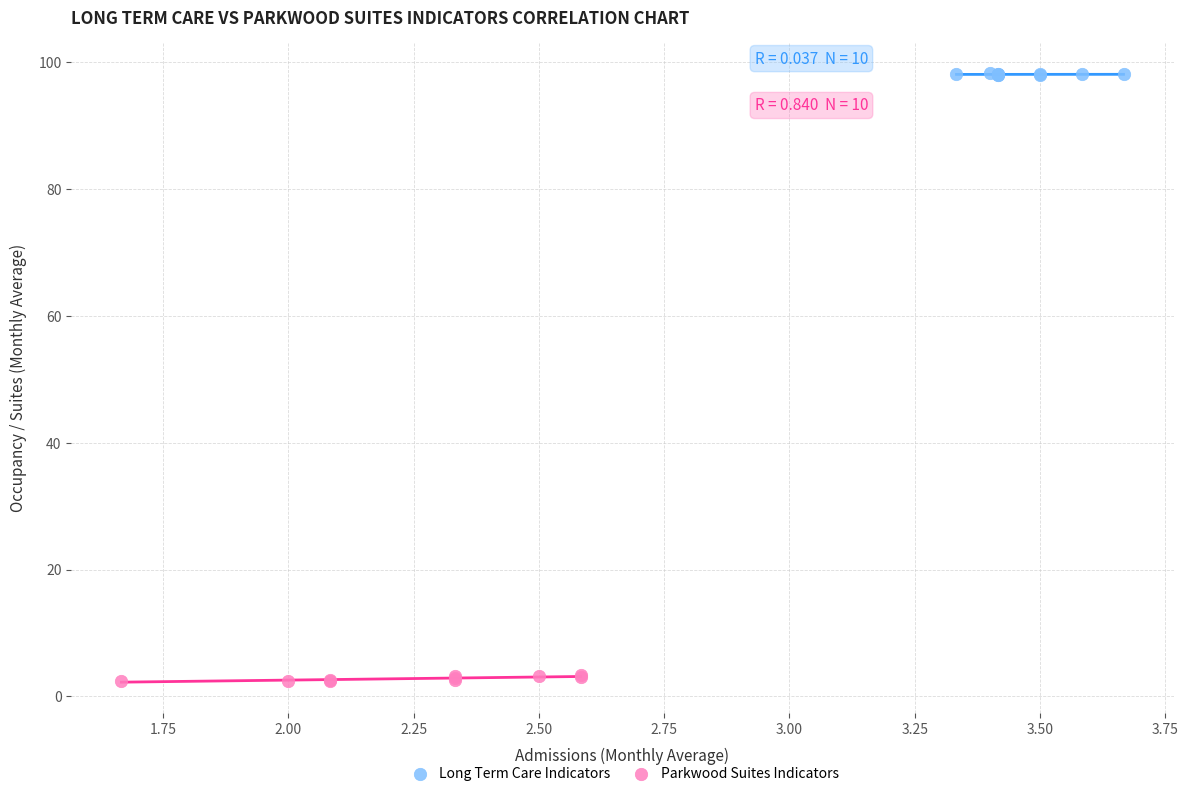

Which series reaches the minimum Y coordinate?

Parkwood Suites Indicators